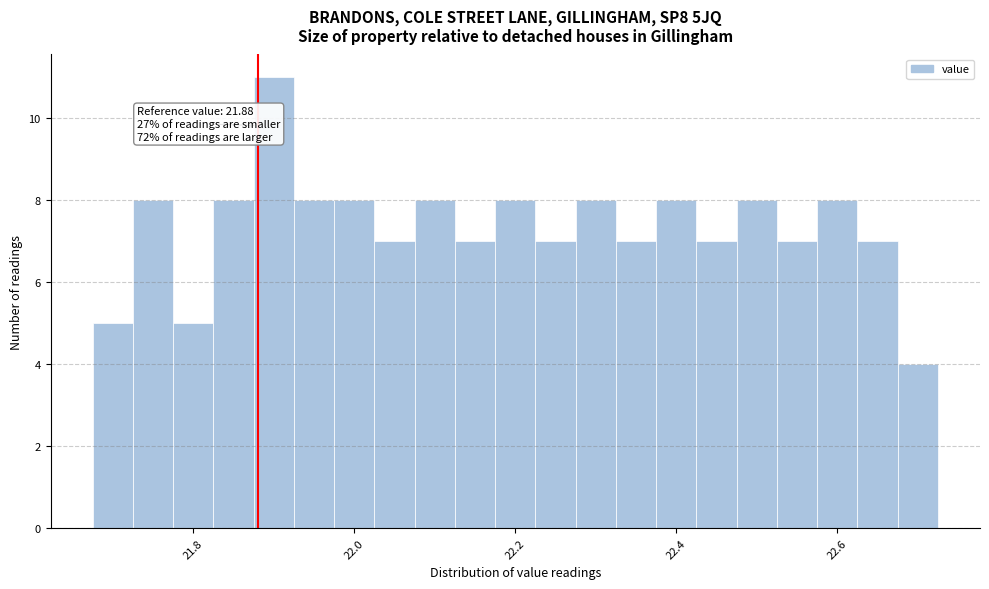

Around what value on the x-axis is the tallest bar? Give the approximate position of its centre, as read against the axis.

21.90